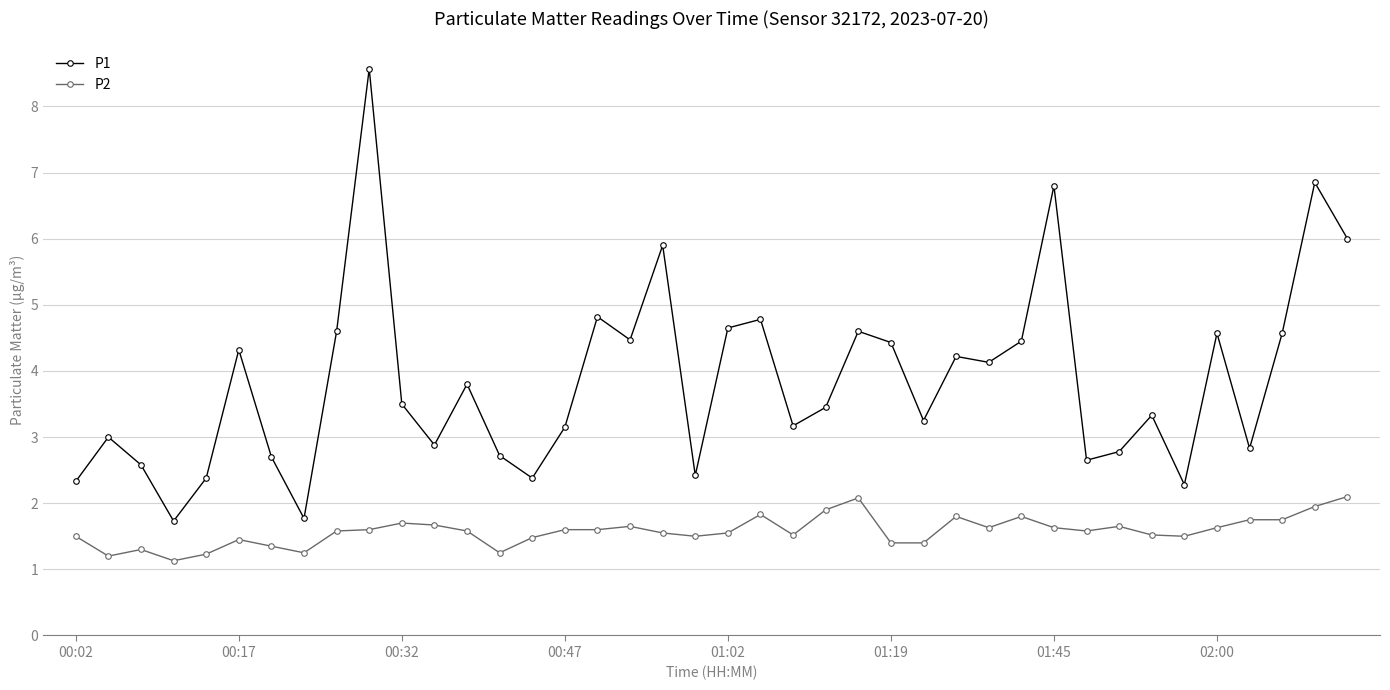

Which series has the largest range (max minus min)?

P1